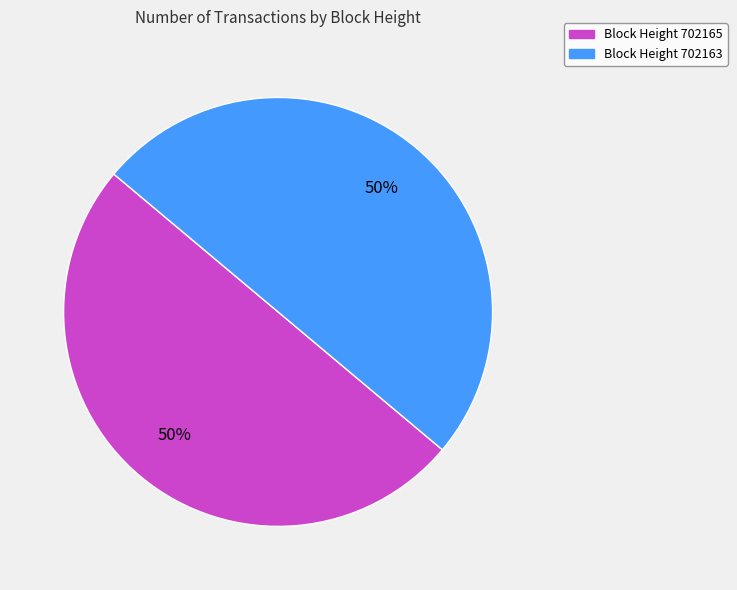

To the nearest percent, what is the average slice percentage?

50%